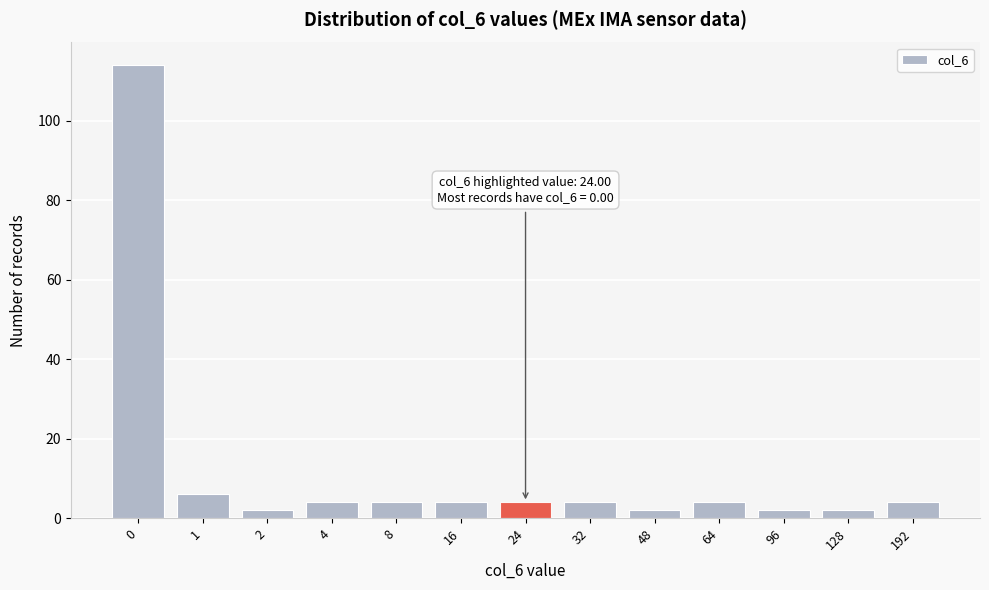

Reading left to right, list all the values displayed in this chart.

114	6	2	4	4	4	4	4	2	4	2	2	4